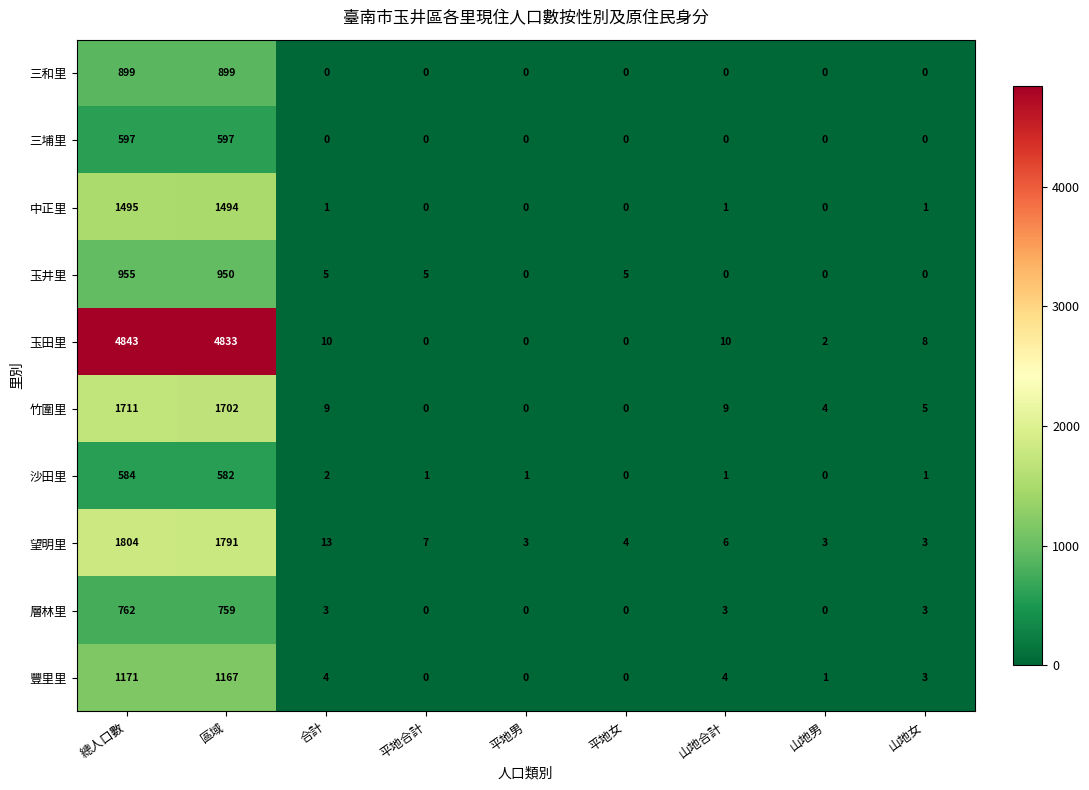

What is the average value of the 沙田里 series?

130